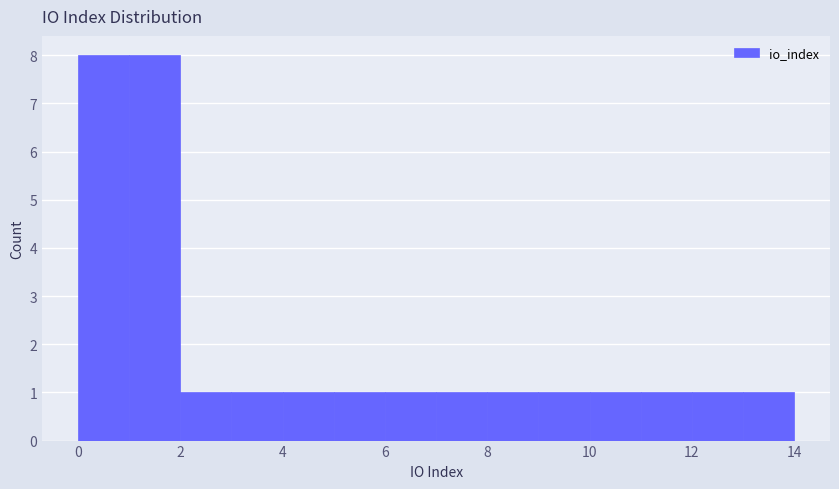

What is the height of the bar covering 2 to 3 on the x-axis? The values are not printed on the chart, so give them approximately, as read against the axis.

1